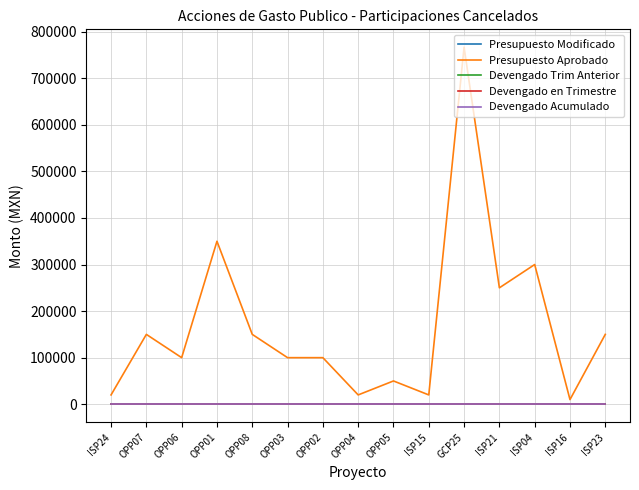

Reading left to right, list all the values displayed in this chart.

Presupuesto Modificado: ISP24=0	OPP07=0	OPP06=0	OPP01=0	OPP08=0	OPP03=0	OPP02=0	OPP04=0	OPP05=0	ISP15=0	GCP25=0	ISP21=0	ISP04=0	ISP16=0	ISP23=0
Presupuesto Aprobado: ISP24=20000	OPP07=150000	OPP06=100000	OPP01=350000	OPP08=150000	OPP03=100000	OPP02=100000	OPP04=20000	OPP05=50000	ISP15=20000	GCP25=766757	ISP21=250000	ISP04=300000	ISP16=10000	ISP23=150000
Devengado Trim Anterior: ISP24=0	OPP07=0	OPP06=0	OPP01=0	OPP08=0	OPP03=0	OPP02=0	OPP04=0	OPP05=0	ISP15=0	GCP25=0	ISP21=0	ISP04=0	ISP16=0	ISP23=0
Devengado en Trimestre: ISP24=0	OPP07=0	OPP06=0	OPP01=0	OPP08=0	OPP03=0	OPP02=0	OPP04=0	OPP05=0	ISP15=0	GCP25=0	ISP21=0	ISP04=0	ISP16=0	ISP23=0
Devengado Acumulado: ISP24=0	OPP07=0	OPP06=0	OPP01=0	OPP08=0	OPP03=0	OPP02=0	OPP04=0	OPP05=0	ISP15=0	GCP25=0	ISP21=0	ISP04=0	ISP16=0	ISP23=0